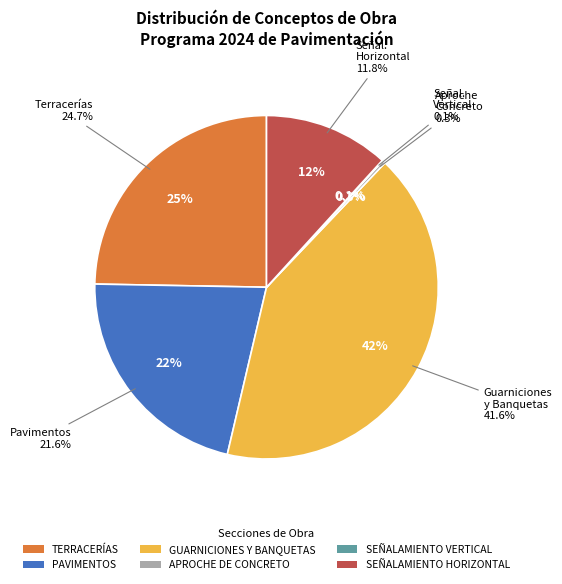

To the nearest percent, what portion does TERRACERÍAS represent?

25%